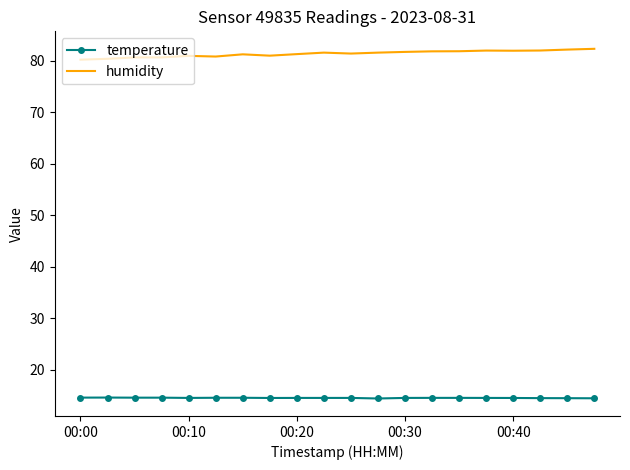

Which series has the largest total across all categories?

humidity